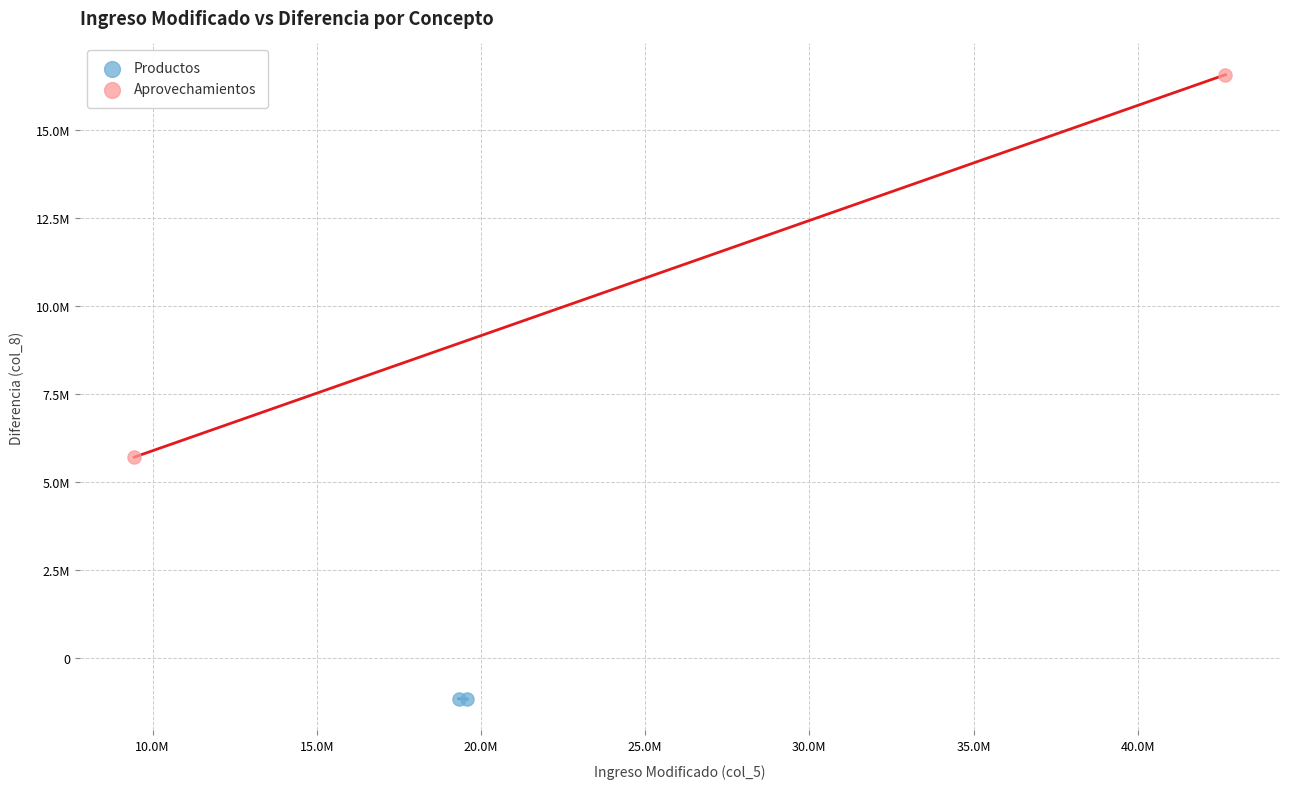

What are all the series names shown in the legend?

Productos, Aprovechamientos